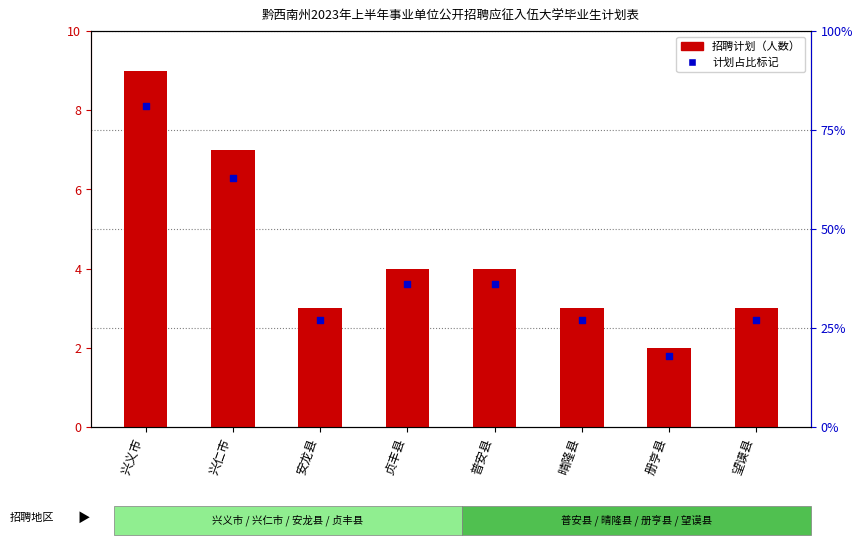

Is the value of 招聘计划（人数） at 贞丰县 greater than the value of 计划占比标记 at 普安县?

Yes